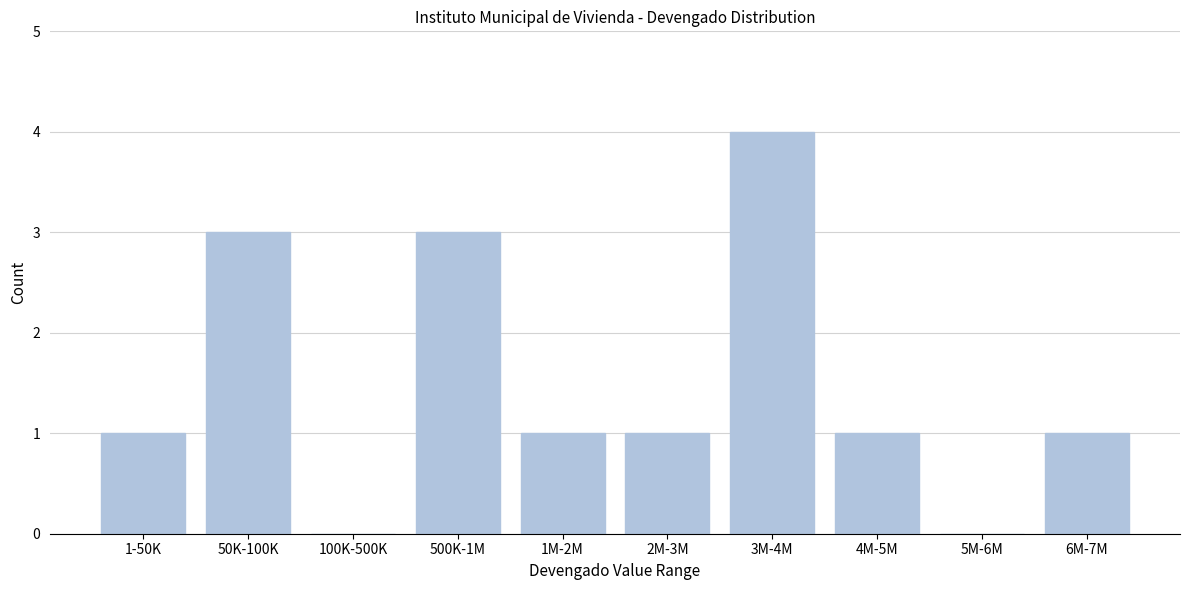

Reading left to right, extract all data points from this chart.

1-50K=1	50K-100K=3	100K-500K=0	500K-1M=3	1M-2M=1	2M-3M=1	3M-4M=4	4M-5M=1	5M-6M=0	6M-7M=1